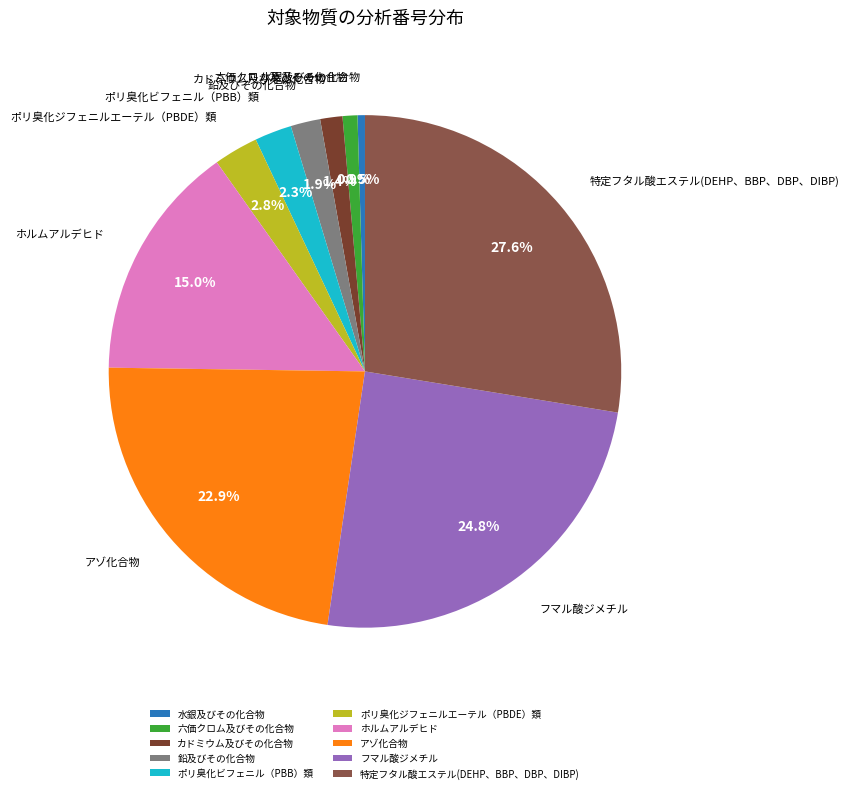

True or false: アゾ化合物 accounts for 23% of the total.

True